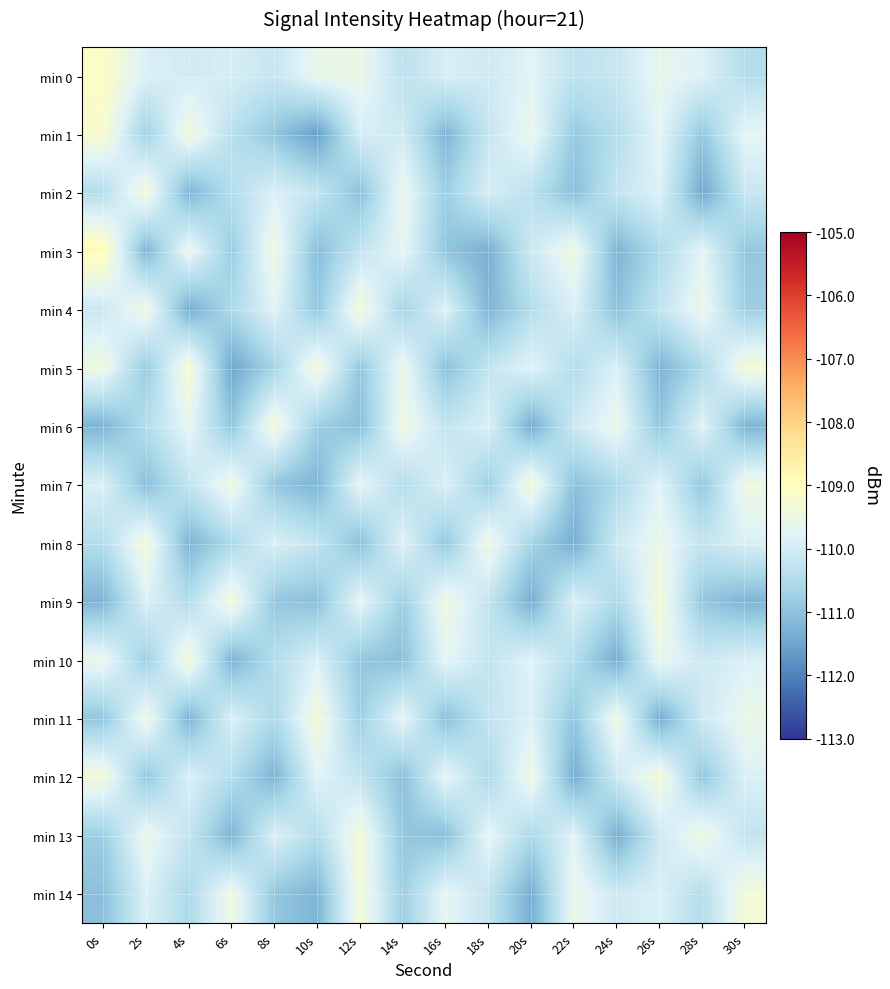

Which series changed the most between 18s and 24s?

min 13